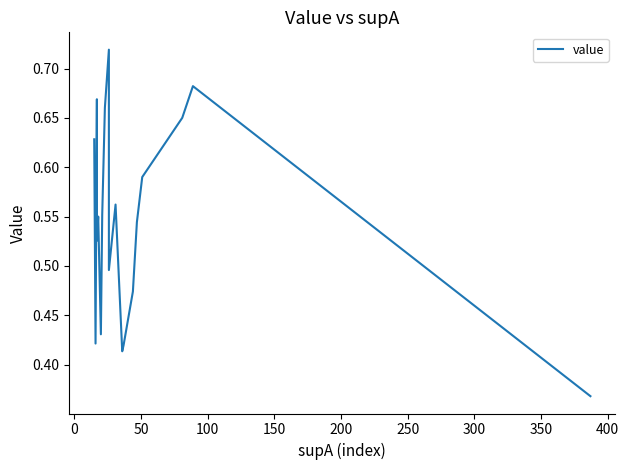

What is the smallest value displayed?

0.4